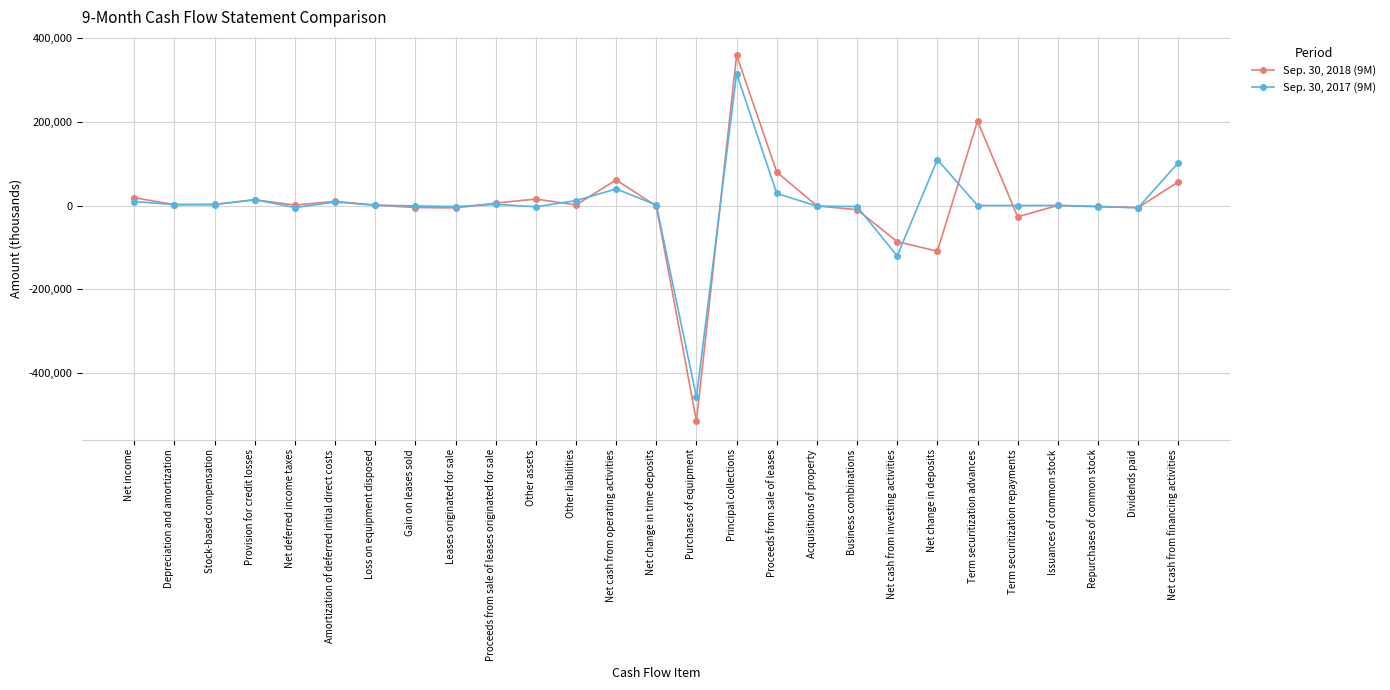

In Sep. 30, 2018 (9M), how many points are lower than both neighbors (excluding endpoints)?

8